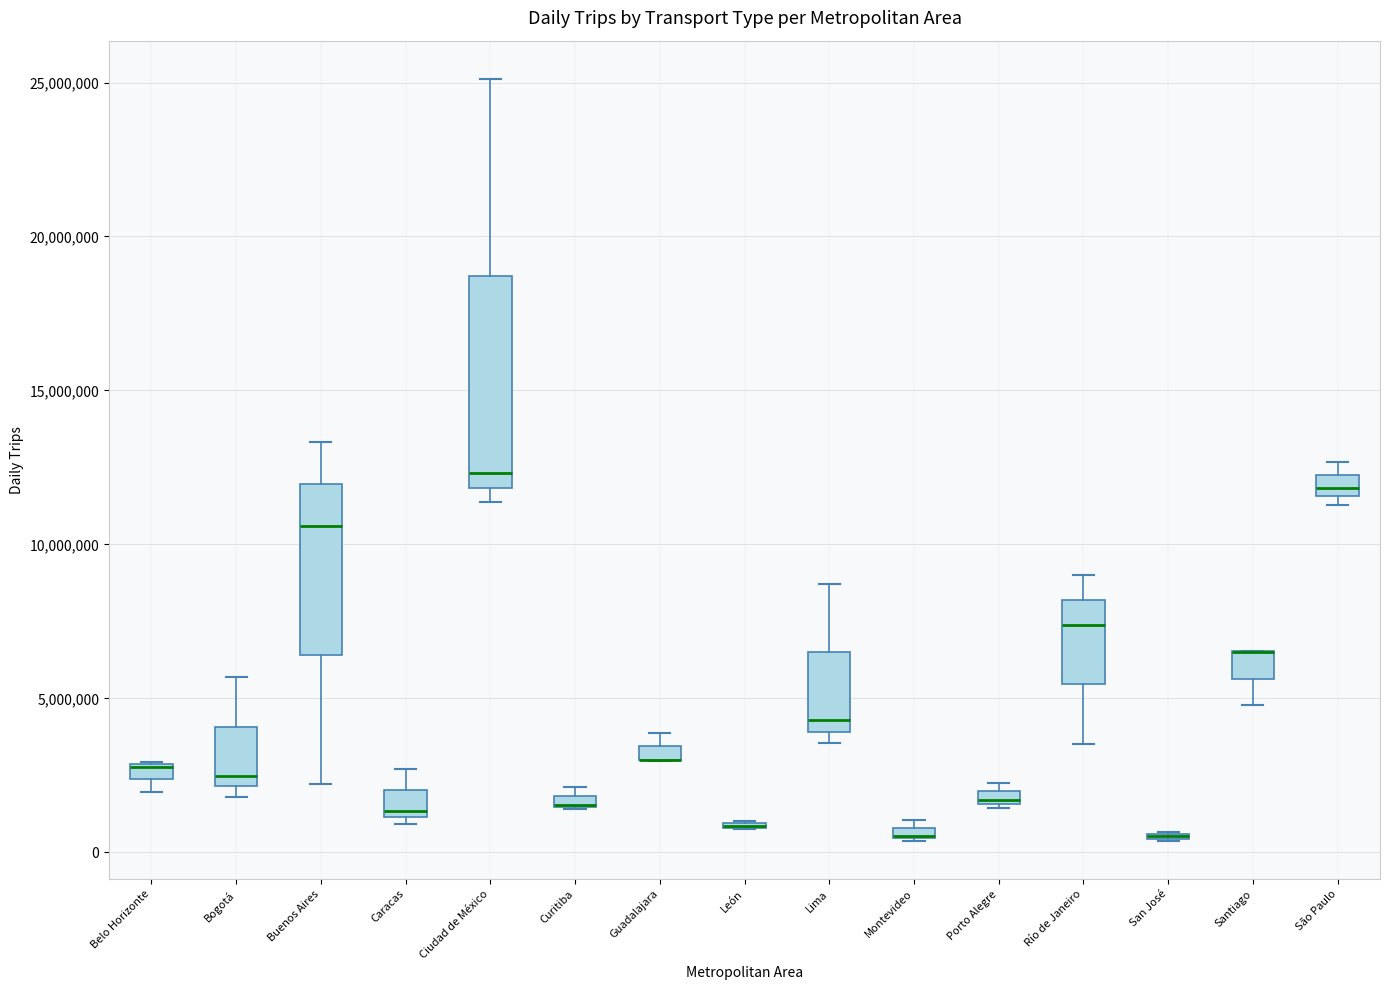

Where does the median line of the box for Caracas sit on the y-axis? The values are not printed on the chart, so give them approximately, as read against the axis.

1500000